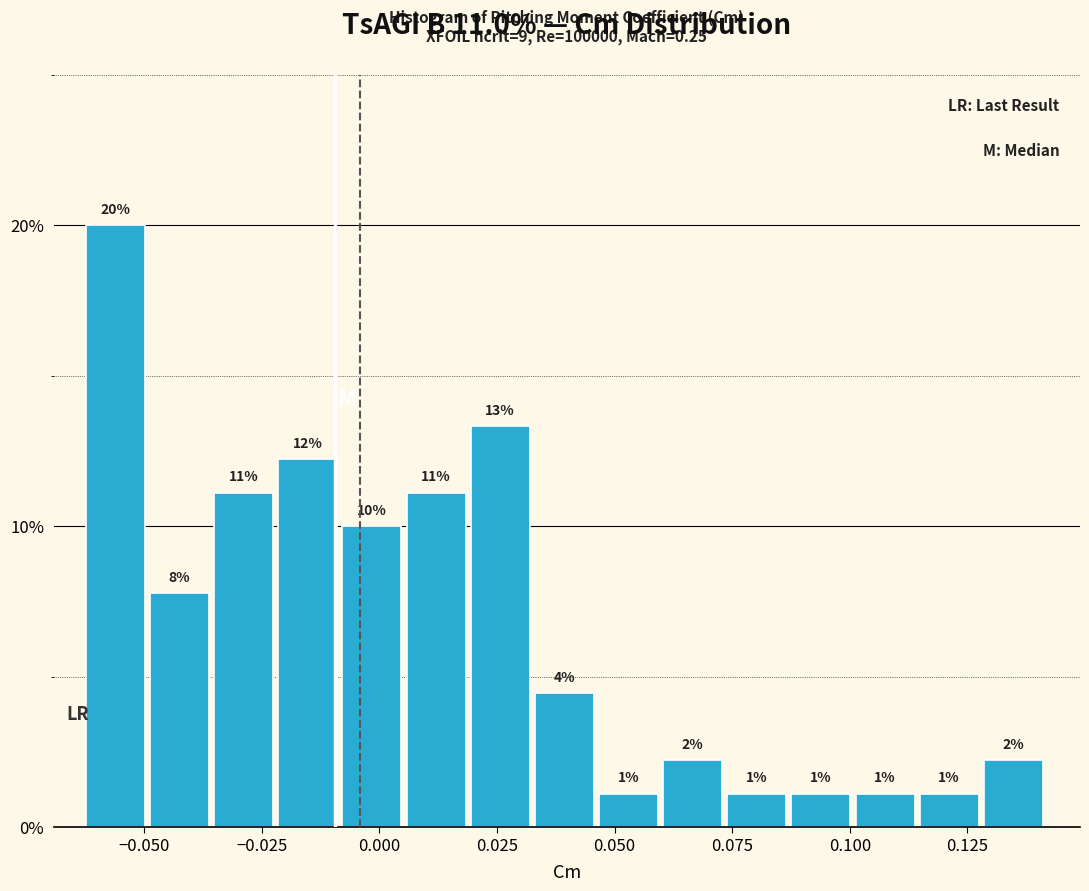

Read against the x-axis, roughly where is the centre of the tallest bar?

-0.055